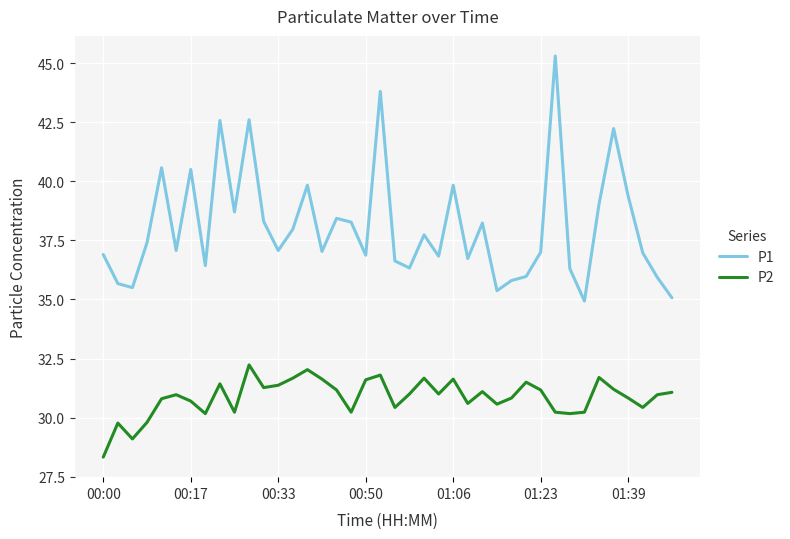

Which series has the largest total across all categories?

P1